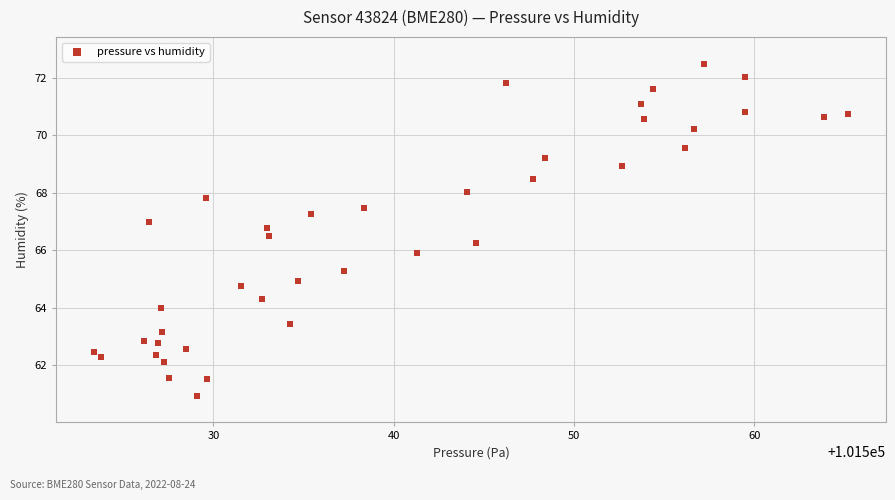

What is the range of X values (max minus min)?

41.8